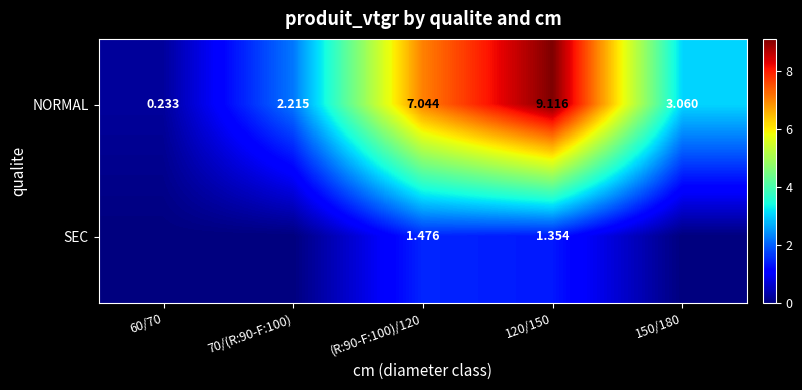

What is the spread (max minus min) of values at 120/150?

7.8